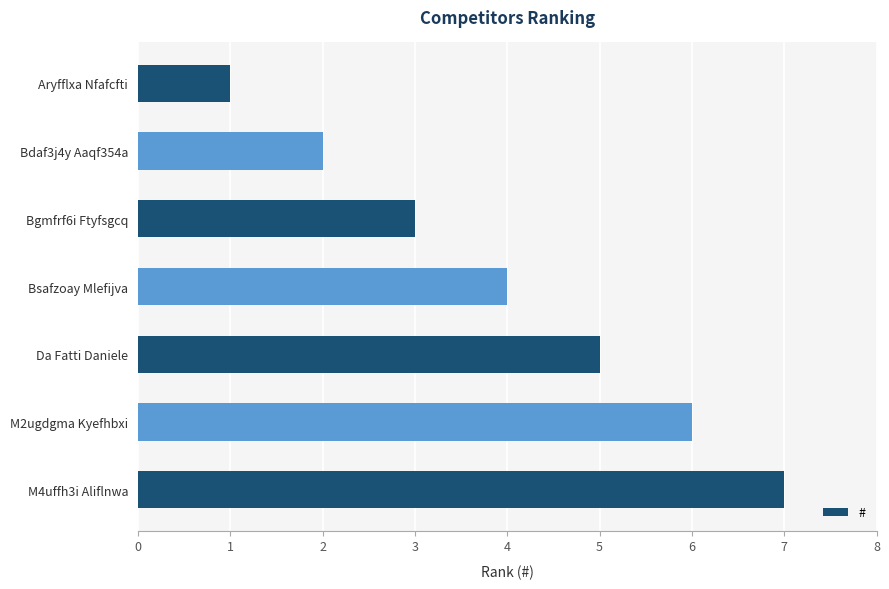

True or false: the data shows 5 at Bsafzoay Mlefijva.

False